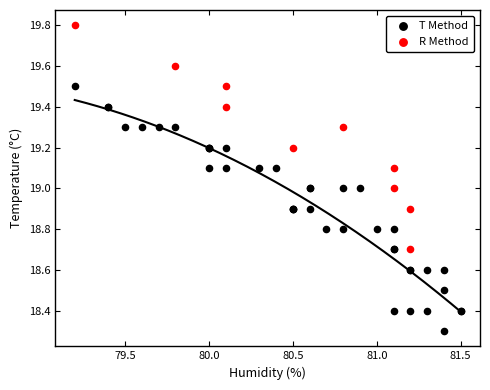

Which series reaches the minimum Y coordinate?

T Method